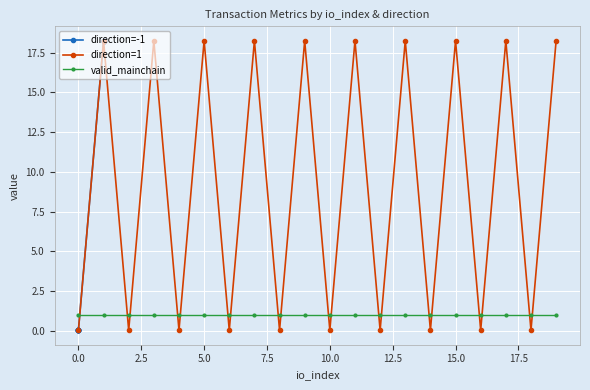

True or false: direction=1 has more than 2 interior local peaks.

True